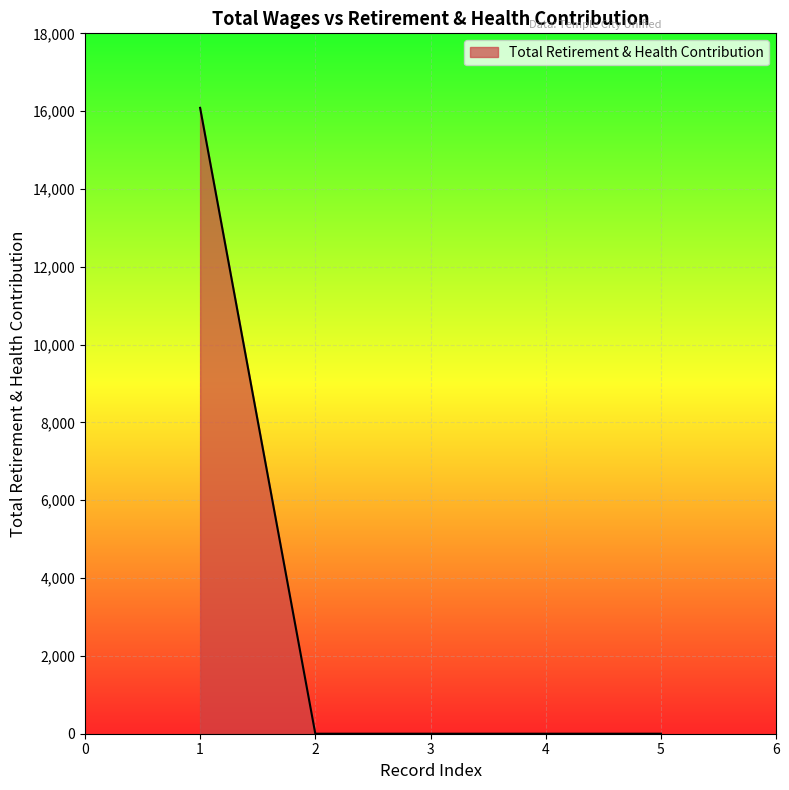

True or false: the data has more than 1 interior local peaks.

False